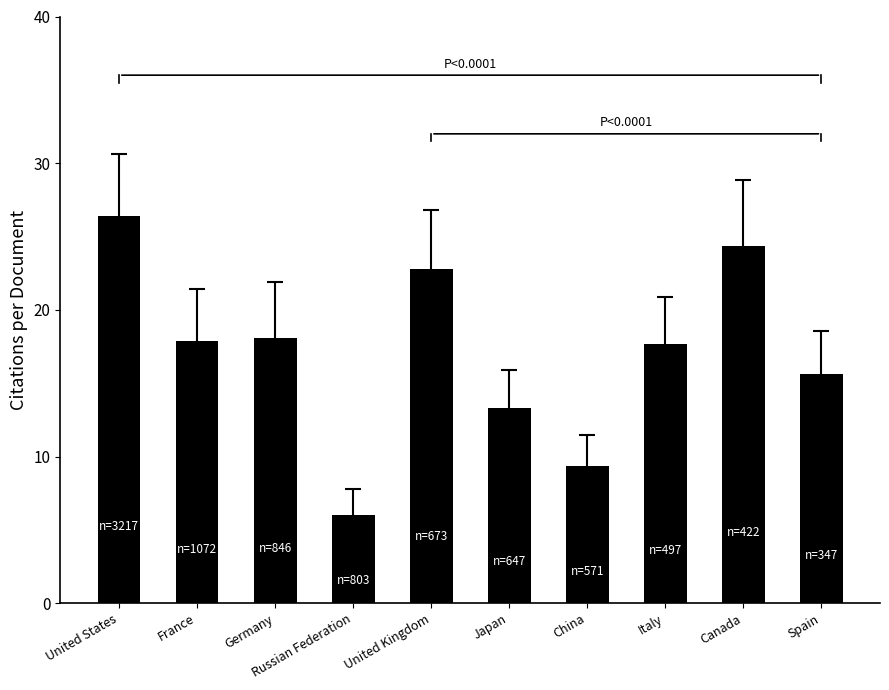

Which has a higher value, Germany or Spain?

Germany